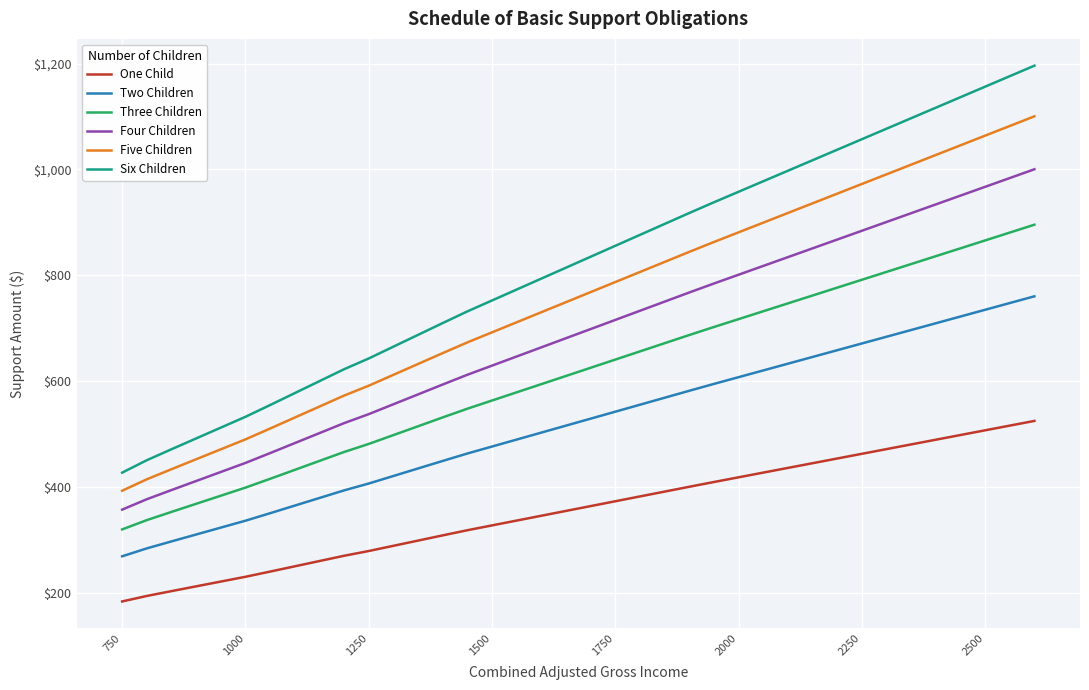

Does the chart display data point markers on the line(s)?

No